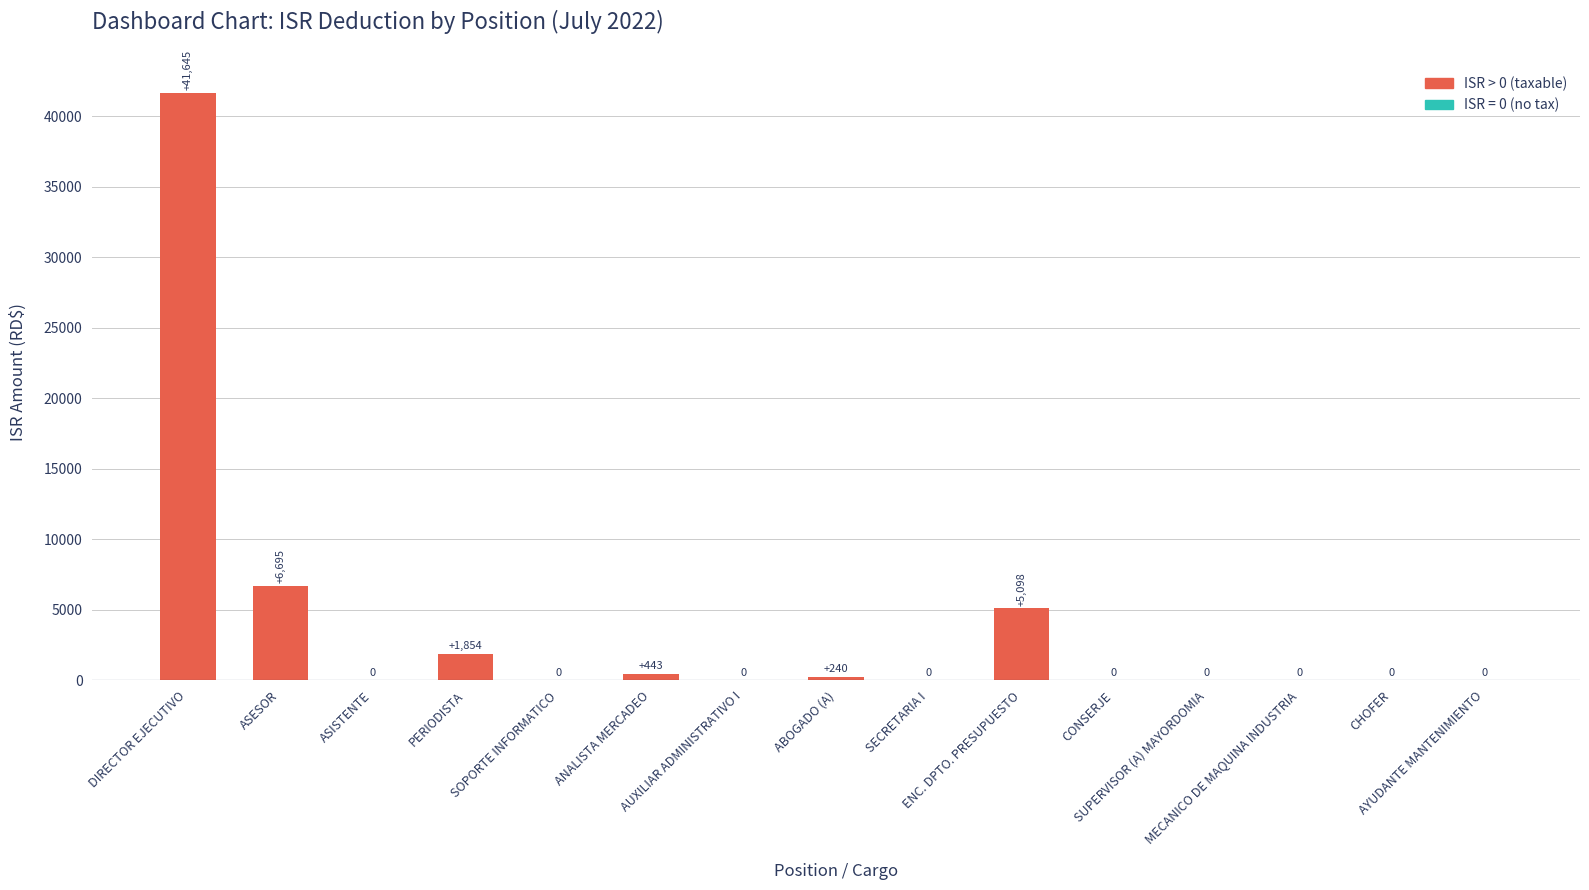

What is the greatest value displayed?

41645.0